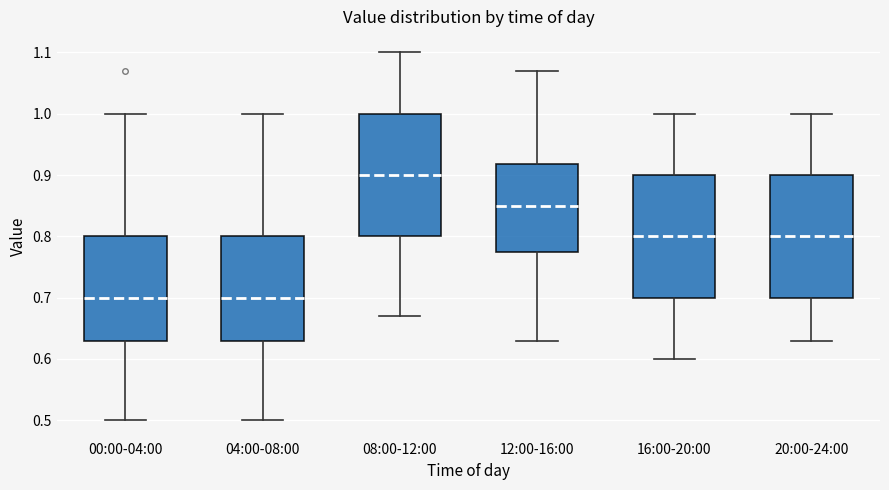

Which box has the highest median line?

08:00-12:00